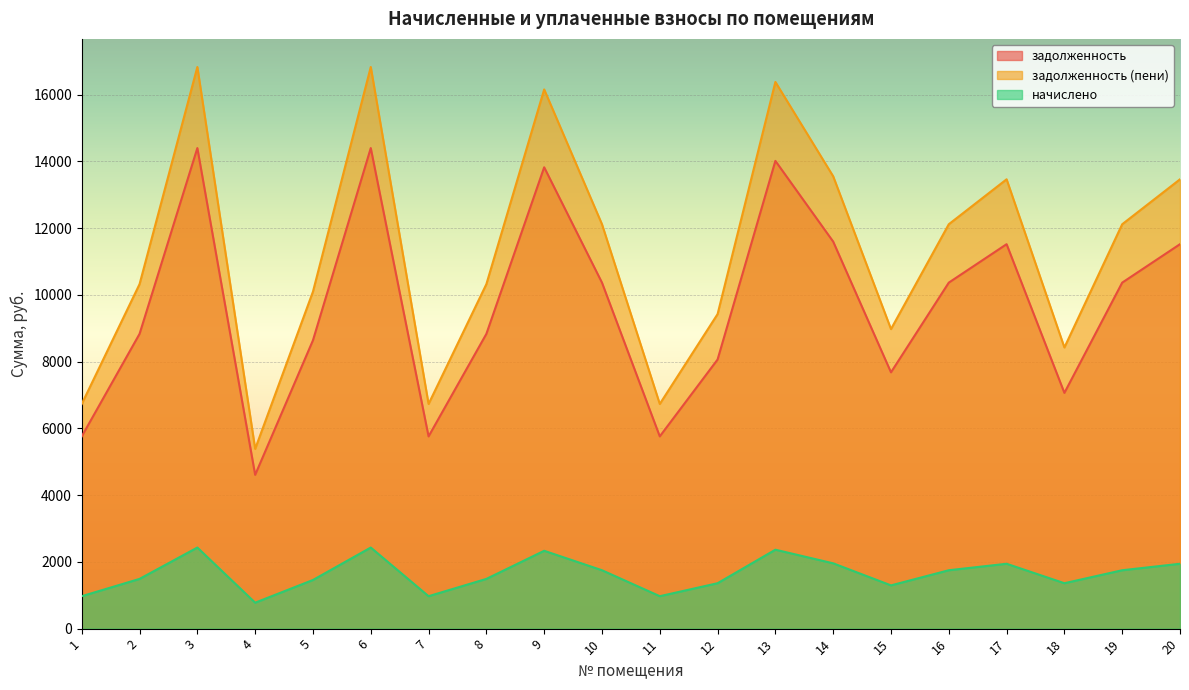

Reading right to left, list all the values displayed in this chart.

задолженность: 11520.0	10368.0	7064.0	11520.0	10368.0	7680.0	11596.8	14016.0	8064.0	5760.0	10368.0	13824.0	8832.0	5760.0	14400.0	8640.0	4608.0	14400.0	8832.0	5760.0
задолженность (пени): 13464.0	12117.6	8424.8	13464.0	12117.6	8976.0	13553.8	16381.2	9424.8	6732.0	12117.6	16156.8	10322.4	6732.0	16830.0	10098.0	5385.6	16830.0	10322.4	6732.0
начислено: 1944.0	1749.6	1360.8	1944.0	1749.6	1296.0	1957.0	2365.2	1360.8	972.0	1749.6	2332.8	1490.4	972.0	2430.0	1458.0	777.6	2430.0	1490.4	972.0